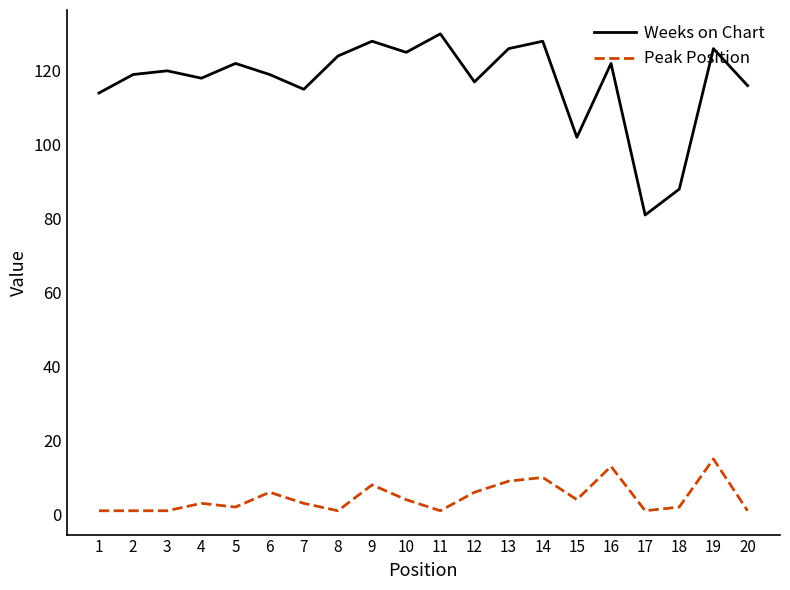

At how many categories does at least one series exceed 51?

20